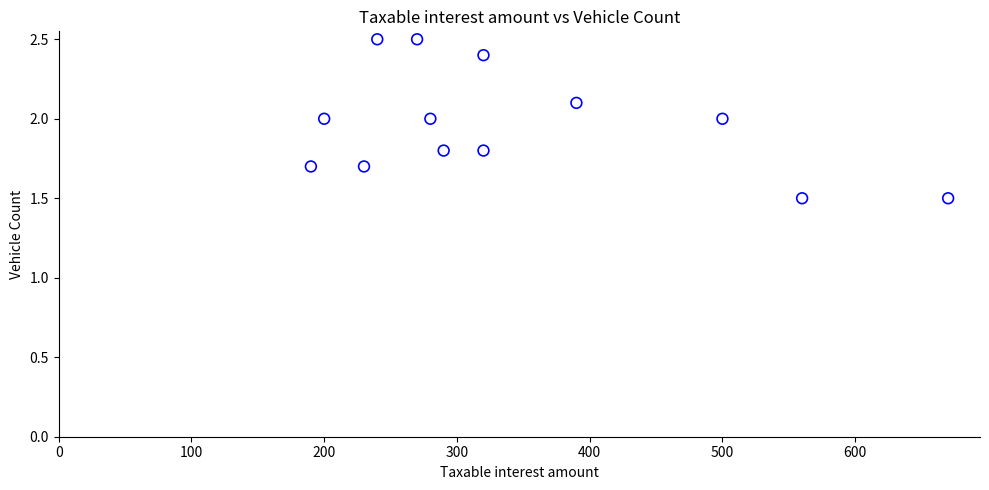

What is the range of Y values (max minus min)?

1.0